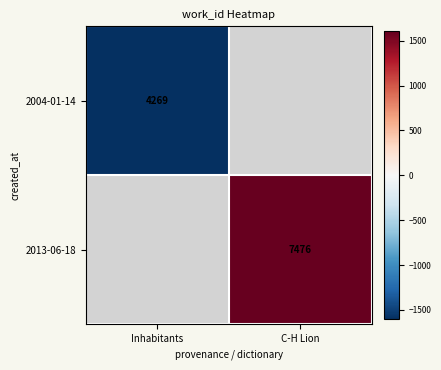

Between Inhabitants and C-H Lion, which is larger?

C-H Lion